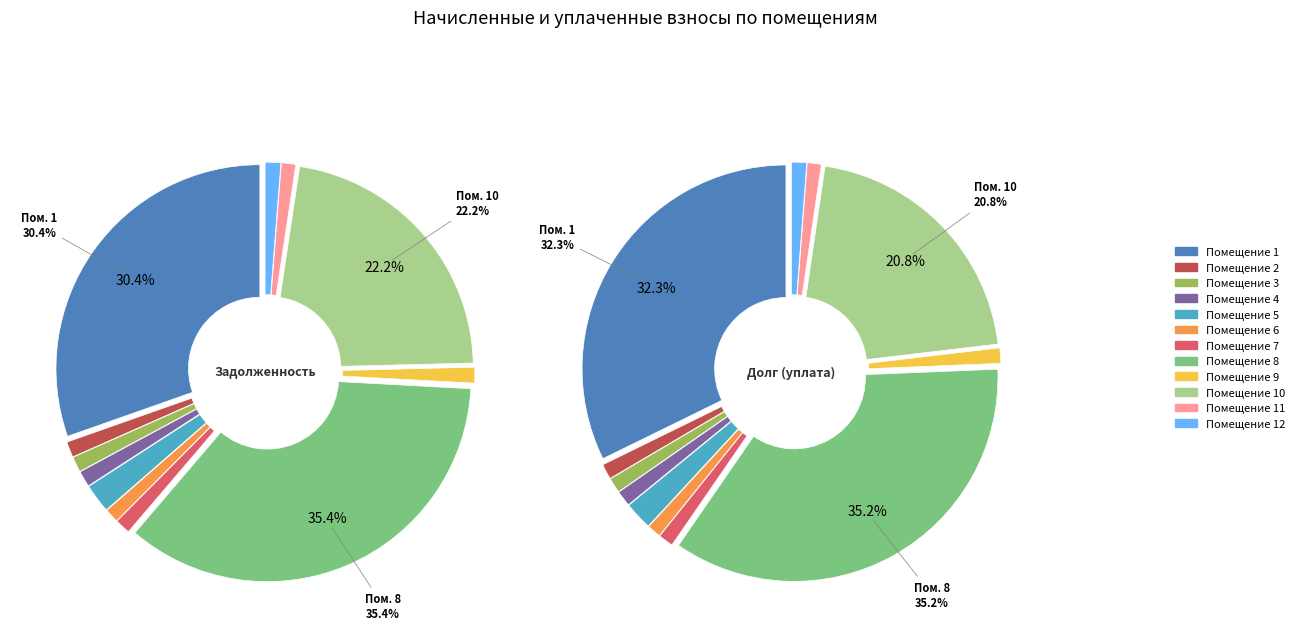

Count the number of slices in the pie.

12